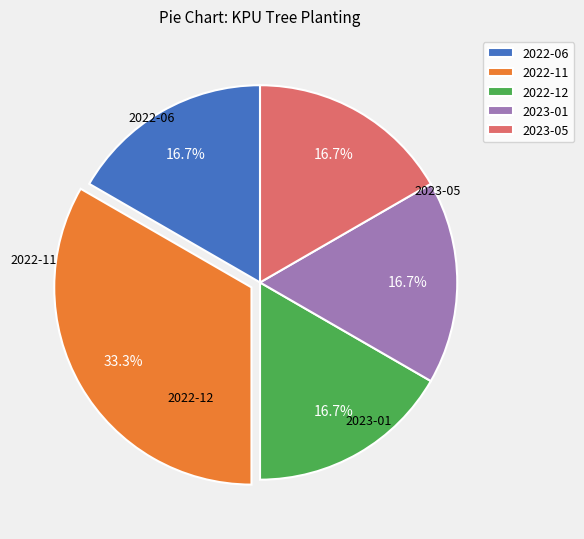

Is 2023-01 the majority of the pie?

No